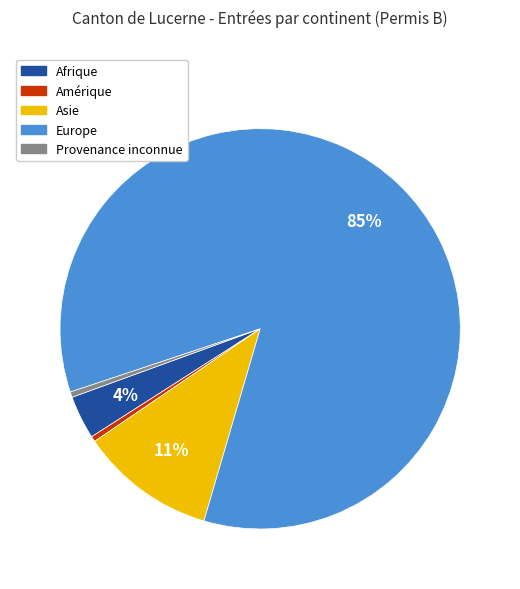

The Europe slice represents 73% of the pie. True or false?

False